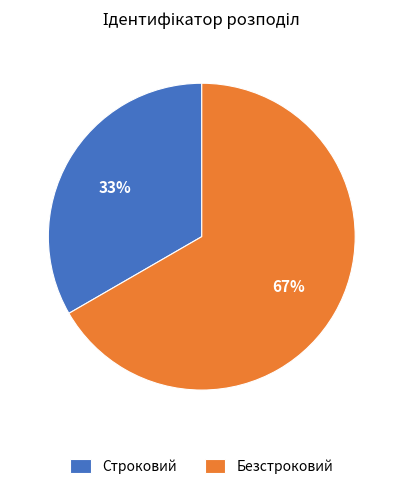

The Строковий slice represents 33% of the pie. True or false?

True